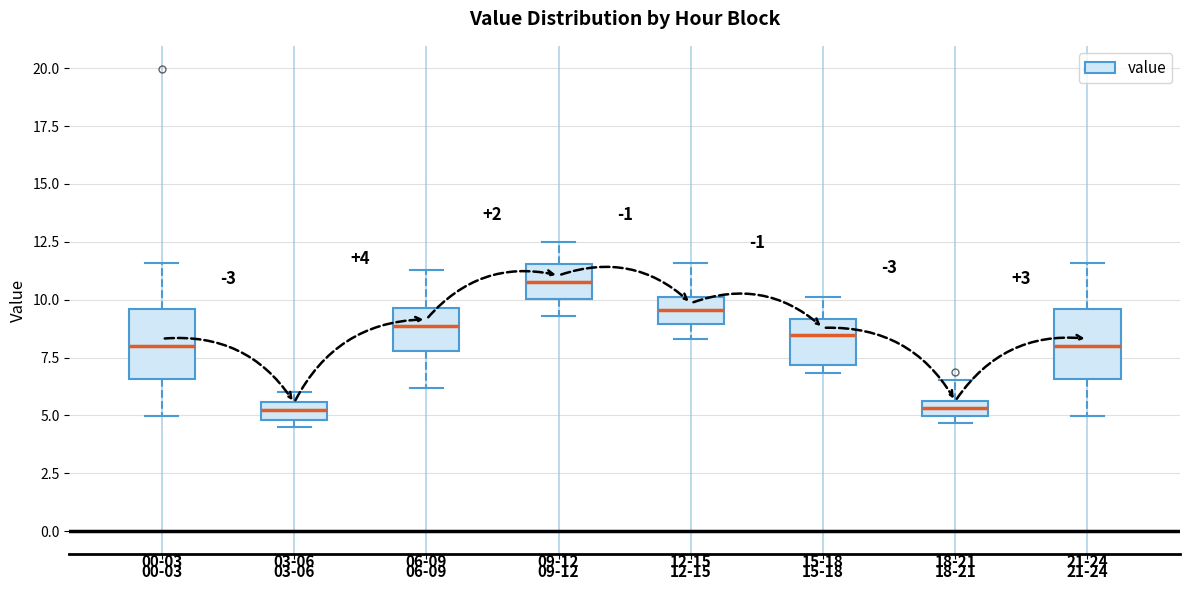

Which box has the highest median line?

09-12